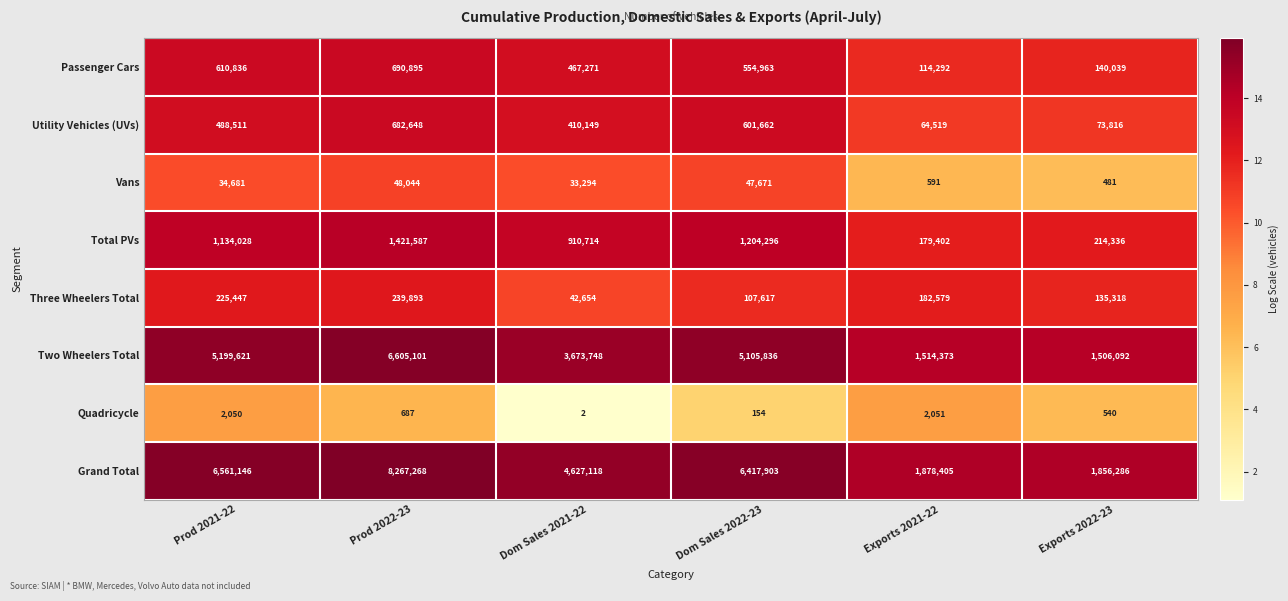

What is the difference between the Quadricycle values at Dom Sales 2022-23 and Prod 2022-23?

533